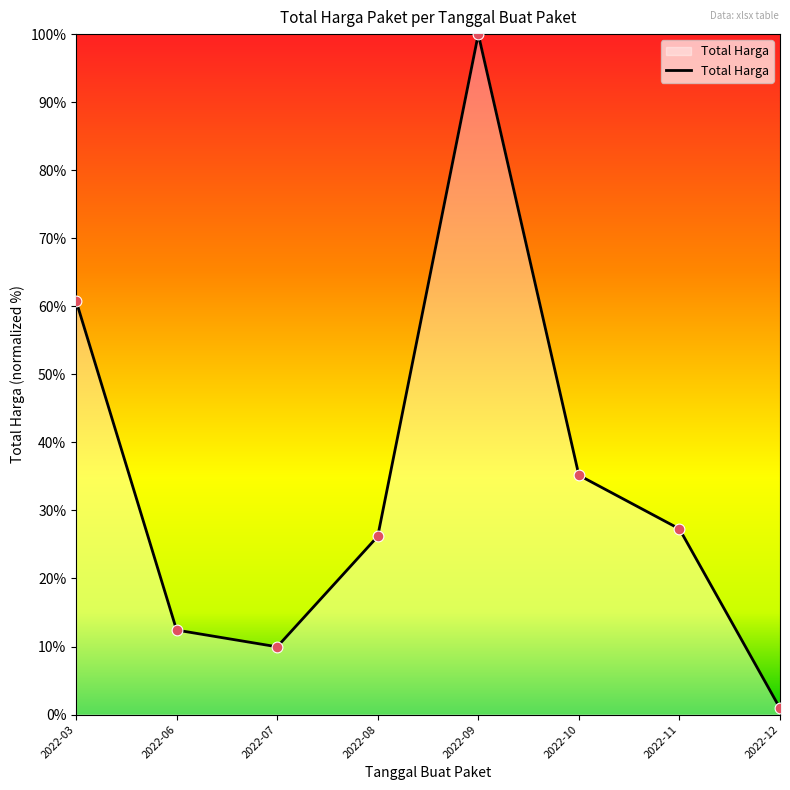

What is the ratio of the value at 2022-12 to the value at 2022-06?

0.1